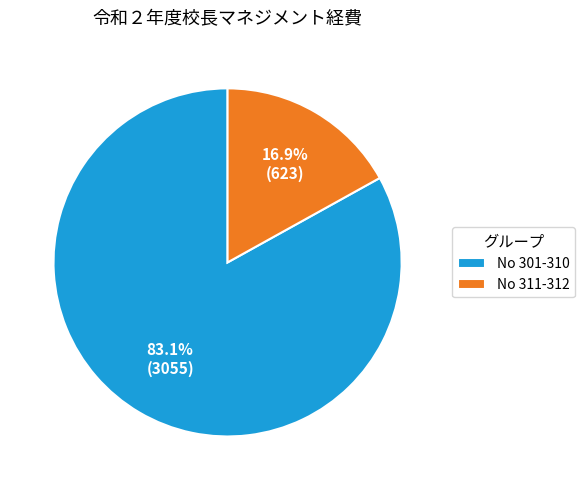

To the nearest percent, what is the average slice percentage?

50%